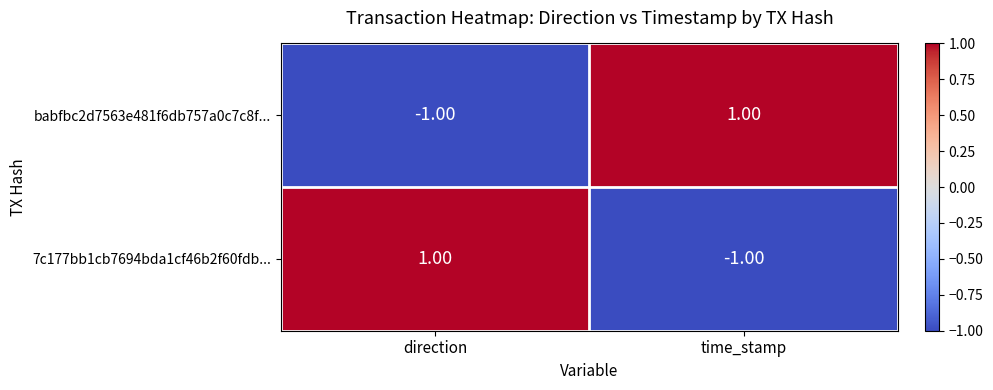

Rank the series at direction from lowest to highest value.

babfbc2d7563e481f6db757a0c7c8f..., 7c177bb1cb7694bda1cf46b2f60fdb...